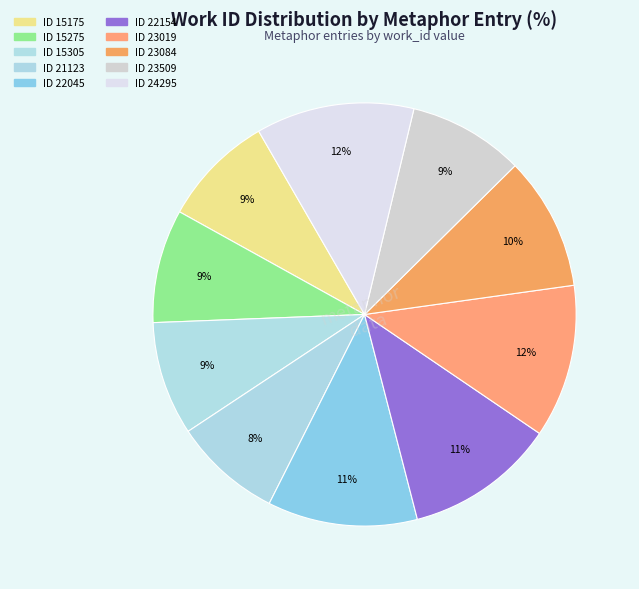

How many slices are in this pie chart?

10